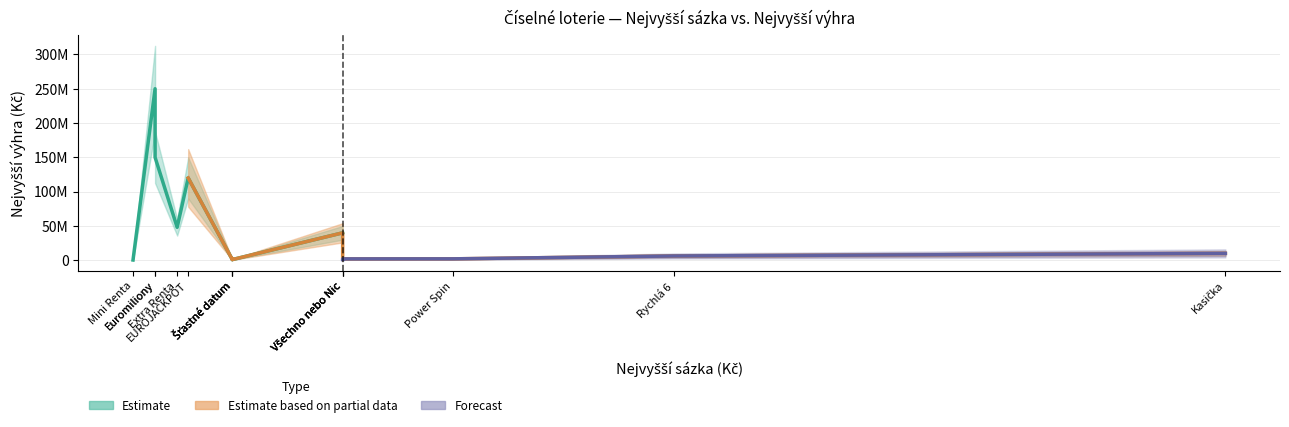

How many data points does each series have?

14